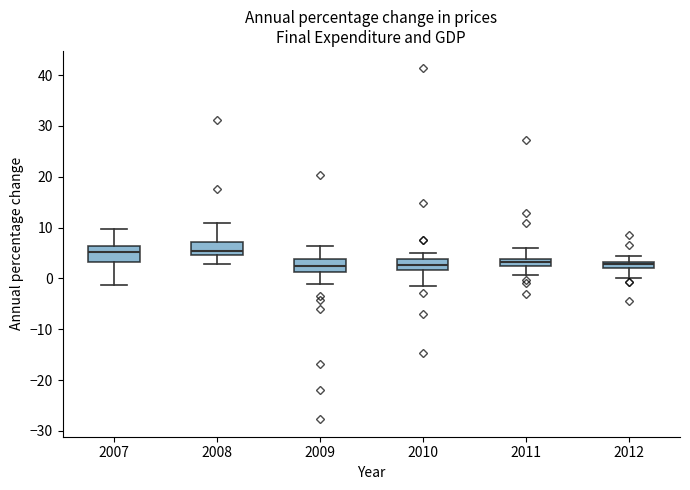

Where does the upper whisker of the box at x = 2012 end on the y-axis? The values are not printed on the chart, so give them approximately, as read against the axis.

5